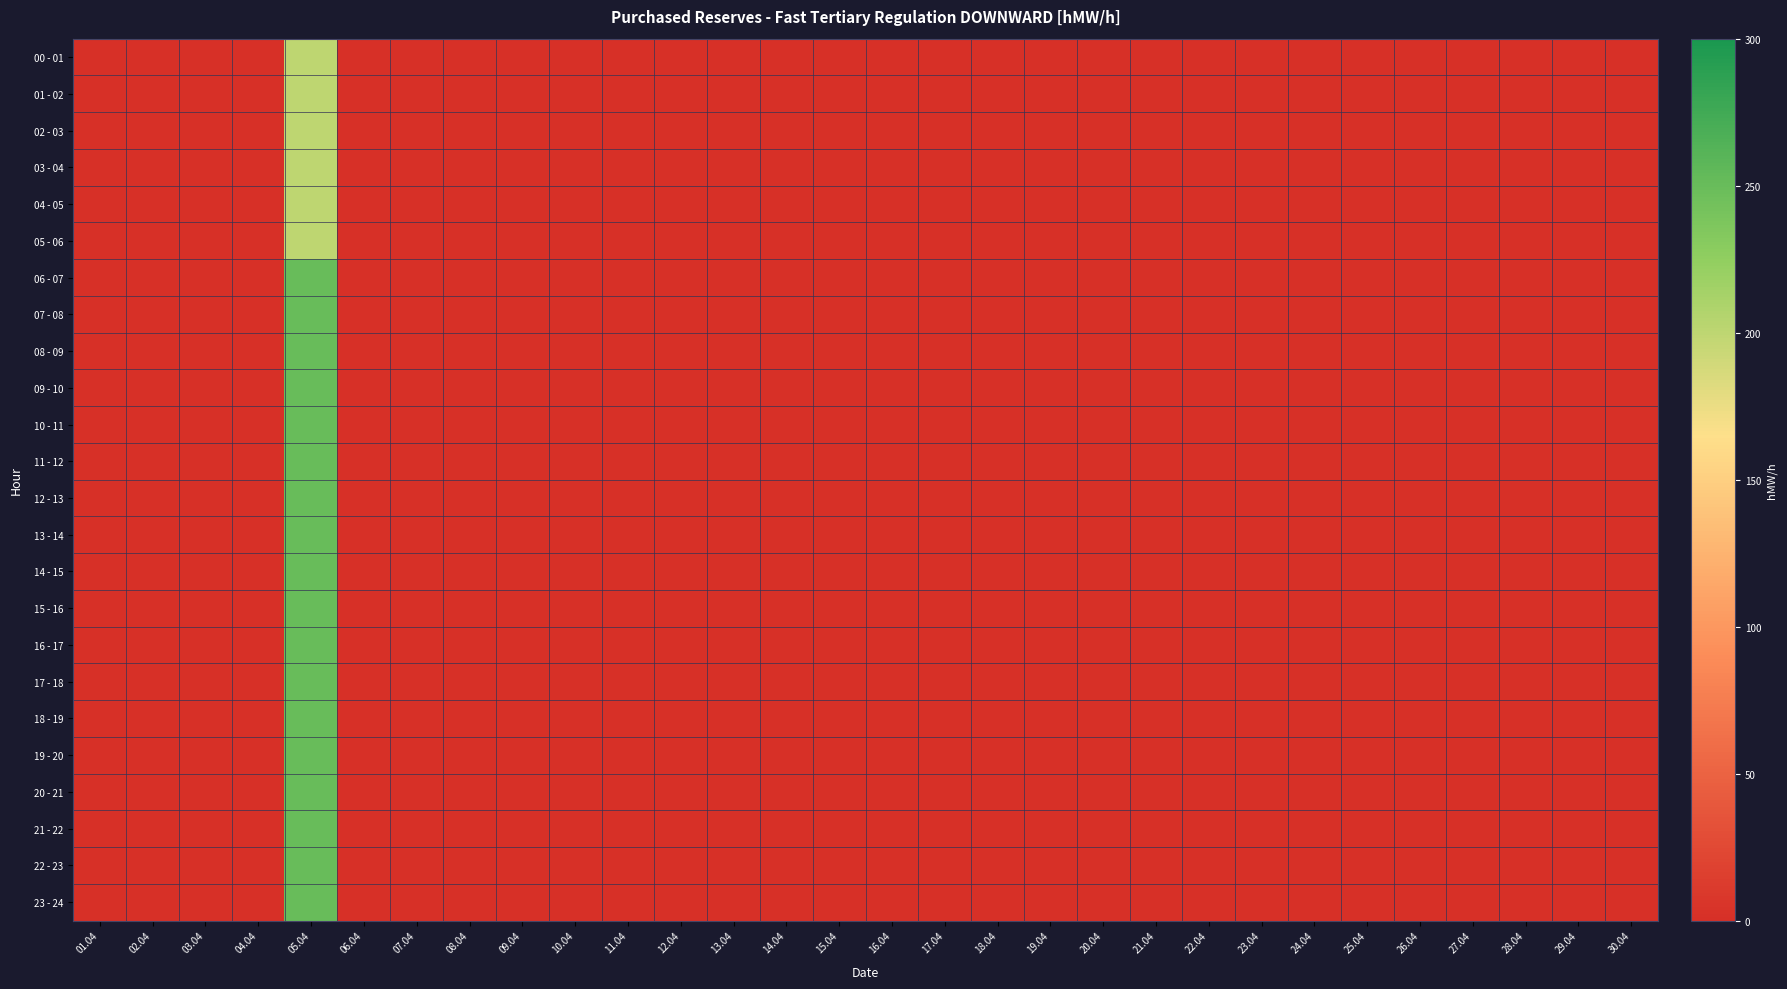

Reading right to left, what are all the values shown in this chart?

00 - 01: 30.04=0	29.04=0	28.04=0	27.04=0	26.04=0	25.04=0	24.04=0	23.04=0	22.04=0	21.04=0	20.04=0	19.04=0	18.04=0	17.04=0	16.04=0	15.04=0	14.04=0	13.04=0	12.04=0	11.04=0	10.04=0	09.04=0	08.04=0	07.04=0	06.04=0	05.04=200	04.04=0	03.04=0	02.04=0	01.04=0
01 - 02: 30.04=0	29.04=0	28.04=0	27.04=0	26.04=0	25.04=0	24.04=0	23.04=0	22.04=0	21.04=0	20.04=0	19.04=0	18.04=0	17.04=0	16.04=0	15.04=0	14.04=0	13.04=0	12.04=0	11.04=0	10.04=0	09.04=0	08.04=0	07.04=0	06.04=0	05.04=200	04.04=0	03.04=0	02.04=0	01.04=0
02 - 03: 30.04=0	29.04=0	28.04=0	27.04=0	26.04=0	25.04=0	24.04=0	23.04=0	22.04=0	21.04=0	20.04=0	19.04=0	18.04=0	17.04=0	16.04=0	15.04=0	14.04=0	13.04=0	12.04=0	11.04=0	10.04=0	09.04=0	08.04=0	07.04=0	06.04=0	05.04=200	04.04=0	03.04=0	02.04=0	01.04=0
03 - 04: 30.04=0	29.04=0	28.04=0	27.04=0	26.04=0	25.04=0	24.04=0	23.04=0	22.04=0	21.04=0	20.04=0	19.04=0	18.04=0	17.04=0	16.04=0	15.04=0	14.04=0	13.04=0	12.04=0	11.04=0	10.04=0	09.04=0	08.04=0	07.04=0	06.04=0	05.04=200	04.04=0	03.04=0	02.04=0	01.04=0
04 - 05: 30.04=0	29.04=0	28.04=0	27.04=0	26.04=0	25.04=0	24.04=0	23.04=0	22.04=0	21.04=0	20.04=0	19.04=0	18.04=0	17.04=0	16.04=0	15.04=0	14.04=0	13.04=0	12.04=0	11.04=0	10.04=0	09.04=0	08.04=0	07.04=0	06.04=0	05.04=200	04.04=0	03.04=0	02.04=0	01.04=0
05 - 06: 30.04=0	29.04=0	28.04=0	27.04=0	26.04=0	25.04=0	24.04=0	23.04=0	22.04=0	21.04=0	20.04=0	19.04=0	18.04=0	17.04=0	16.04=0	15.04=0	14.04=0	13.04=0	12.04=0	11.04=0	10.04=0	09.04=0	08.04=0	07.04=0	06.04=0	05.04=200	04.04=0	03.04=0	02.04=0	01.04=0
06 - 07: 30.04=0	29.04=0	28.04=0	27.04=0	26.04=0	25.04=0	24.04=0	23.04=0	22.04=0	21.04=0	20.04=0	19.04=0	18.04=0	17.04=0	16.04=0	15.04=0	14.04=0	13.04=0	12.04=0	11.04=0	10.04=0	09.04=0	08.04=0	07.04=0	06.04=0	05.04=250	04.04=0	03.04=0	02.04=0	01.04=0
07 - 08: 30.04=0	29.04=0	28.04=0	27.04=0	26.04=0	25.04=0	24.04=0	23.04=0	22.04=0	21.04=0	20.04=0	19.04=0	18.04=0	17.04=0	16.04=0	15.04=0	14.04=0	13.04=0	12.04=0	11.04=0	10.04=0	09.04=0	08.04=0	07.04=0	06.04=0	05.04=250	04.04=0	03.04=0	02.04=0	01.04=0
08 - 09: 30.04=0	29.04=0	28.04=0	27.04=0	26.04=0	25.04=0	24.04=0	23.04=0	22.04=0	21.04=0	20.04=0	19.04=0	18.04=0	17.04=0	16.04=0	15.04=0	14.04=0	13.04=0	12.04=0	11.04=0	10.04=0	09.04=0	08.04=0	07.04=0	06.04=0	05.04=250	04.04=0	03.04=0	02.04=0	01.04=0
09 - 10: 30.04=0	29.04=0	28.04=0	27.04=0	26.04=0	25.04=0	24.04=0	23.04=0	22.04=0	21.04=0	20.04=0	19.04=0	18.04=0	17.04=0	16.04=0	15.04=0	14.04=0	13.04=0	12.04=0	11.04=0	10.04=0	09.04=0	08.04=0	07.04=0	06.04=0	05.04=250	04.04=0	03.04=0	02.04=0	01.04=0
10 - 11: 30.04=0	29.04=0	28.04=0	27.04=0	26.04=0	25.04=0	24.04=0	23.04=0	22.04=0	21.04=0	20.04=0	19.04=0	18.04=0	17.04=0	16.04=0	15.04=0	14.04=0	13.04=0	12.04=0	11.04=0	10.04=0	09.04=0	08.04=0	07.04=0	06.04=0	05.04=250	04.04=0	03.04=0	02.04=0	01.04=0
11 - 12: 30.04=0	29.04=0	28.04=0	27.04=0	26.04=0	25.04=0	24.04=0	23.04=0	22.04=0	21.04=0	20.04=0	19.04=0	18.04=0	17.04=0	16.04=0	15.04=0	14.04=0	13.04=0	12.04=0	11.04=0	10.04=0	09.04=0	08.04=0	07.04=0	06.04=0	05.04=250	04.04=0	03.04=0	02.04=0	01.04=0
12 - 13: 30.04=0	29.04=0	28.04=0	27.04=0	26.04=0	25.04=0	24.04=0	23.04=0	22.04=0	21.04=0	20.04=0	19.04=0	18.04=0	17.04=0	16.04=0	15.04=0	14.04=0	13.04=0	12.04=0	11.04=0	10.04=0	09.04=0	08.04=0	07.04=0	06.04=0	05.04=250	04.04=0	03.04=0	02.04=0	01.04=0
13 - 14: 30.04=0	29.04=0	28.04=0	27.04=0	26.04=0	25.04=0	24.04=0	23.04=0	22.04=0	21.04=0	20.04=0	19.04=0	18.04=0	17.04=0	16.04=0	15.04=0	14.04=0	13.04=0	12.04=0	11.04=0	10.04=0	09.04=0	08.04=0	07.04=0	06.04=0	05.04=250	04.04=0	03.04=0	02.04=0	01.04=0
14 - 15: 30.04=0	29.04=0	28.04=0	27.04=0	26.04=0	25.04=0	24.04=0	23.04=0	22.04=0	21.04=0	20.04=0	19.04=0	18.04=0	17.04=0	16.04=0	15.04=0	14.04=0	13.04=0	12.04=0	11.04=0	10.04=0	09.04=0	08.04=0	07.04=0	06.04=0	05.04=250	04.04=0	03.04=0	02.04=0	01.04=0
15 - 16: 30.04=0	29.04=0	28.04=0	27.04=0	26.04=0	25.04=0	24.04=0	23.04=0	22.04=0	21.04=0	20.04=0	19.04=0	18.04=0	17.04=0	16.04=0	15.04=0	14.04=0	13.04=0	12.04=0	11.04=0	10.04=0	09.04=0	08.04=0	07.04=0	06.04=0	05.04=250	04.04=0	03.04=0	02.04=0	01.04=0
16 - 17: 30.04=0	29.04=0	28.04=0	27.04=0	26.04=0	25.04=0	24.04=0	23.04=0	22.04=0	21.04=0	20.04=0	19.04=0	18.04=0	17.04=0	16.04=0	15.04=0	14.04=0	13.04=0	12.04=0	11.04=0	10.04=0	09.04=0	08.04=0	07.04=0	06.04=0	05.04=250	04.04=0	03.04=0	02.04=0	01.04=0
17 - 18: 30.04=0	29.04=0	28.04=0	27.04=0	26.04=0	25.04=0	24.04=0	23.04=0	22.04=0	21.04=0	20.04=0	19.04=0	18.04=0	17.04=0	16.04=0	15.04=0	14.04=0	13.04=0	12.04=0	11.04=0	10.04=0	09.04=0	08.04=0	07.04=0	06.04=0	05.04=250	04.04=0	03.04=0	02.04=0	01.04=0
18 - 19: 30.04=0	29.04=0	28.04=0	27.04=0	26.04=0	25.04=0	24.04=0	23.04=0	22.04=0	21.04=0	20.04=0	19.04=0	18.04=0	17.04=0	16.04=0	15.04=0	14.04=0	13.04=0	12.04=0	11.04=0	10.04=0	09.04=0	08.04=0	07.04=0	06.04=0	05.04=250	04.04=0	03.04=0	02.04=0	01.04=0
19 - 20: 30.04=0	29.04=0	28.04=0	27.04=0	26.04=0	25.04=0	24.04=0	23.04=0	22.04=0	21.04=0	20.04=0	19.04=0	18.04=0	17.04=0	16.04=0	15.04=0	14.04=0	13.04=0	12.04=0	11.04=0	10.04=0	09.04=0	08.04=0	07.04=0	06.04=0	05.04=250	04.04=0	03.04=0	02.04=0	01.04=0
20 - 21: 30.04=0	29.04=0	28.04=0	27.04=0	26.04=0	25.04=0	24.04=0	23.04=0	22.04=0	21.04=0	20.04=0	19.04=0	18.04=0	17.04=0	16.04=0	15.04=0	14.04=0	13.04=0	12.04=0	11.04=0	10.04=0	09.04=0	08.04=0	07.04=0	06.04=0	05.04=250	04.04=0	03.04=0	02.04=0	01.04=0
21 - 22: 30.04=0	29.04=0	28.04=0	27.04=0	26.04=0	25.04=0	24.04=0	23.04=0	22.04=0	21.04=0	20.04=0	19.04=0	18.04=0	17.04=0	16.04=0	15.04=0	14.04=0	13.04=0	12.04=0	11.04=0	10.04=0	09.04=0	08.04=0	07.04=0	06.04=0	05.04=250	04.04=0	03.04=0	02.04=0	01.04=0
22 - 23: 30.04=0	29.04=0	28.04=0	27.04=0	26.04=0	25.04=0	24.04=0	23.04=0	22.04=0	21.04=0	20.04=0	19.04=0	18.04=0	17.04=0	16.04=0	15.04=0	14.04=0	13.04=0	12.04=0	11.04=0	10.04=0	09.04=0	08.04=0	07.04=0	06.04=0	05.04=250	04.04=0	03.04=0	02.04=0	01.04=0
23 - 24: 30.04=0	29.04=0	28.04=0	27.04=0	26.04=0	25.04=0	24.04=0	23.04=0	22.04=0	21.04=0	20.04=0	19.04=0	18.04=0	17.04=0	16.04=0	15.04=0	14.04=0	13.04=0	12.04=0	11.04=0	10.04=0	09.04=0	08.04=0	07.04=0	06.04=0	05.04=250	04.04=0	03.04=0	02.04=0	01.04=0